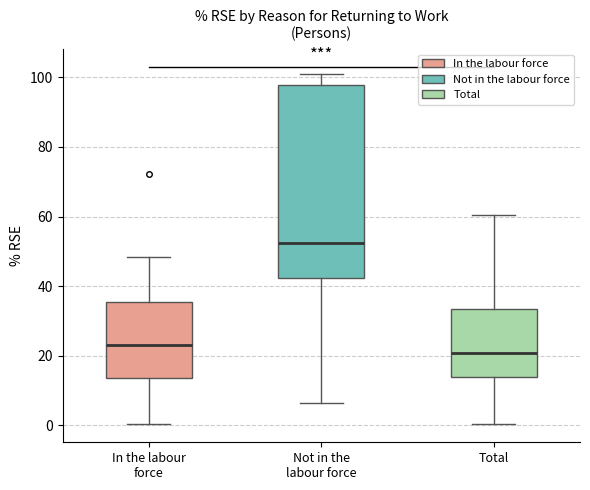

Where is the upper edge of the box for Not in the labour force on the y-axis? The values are not printed on the chart, so give them approximately, as read against the axis.

98